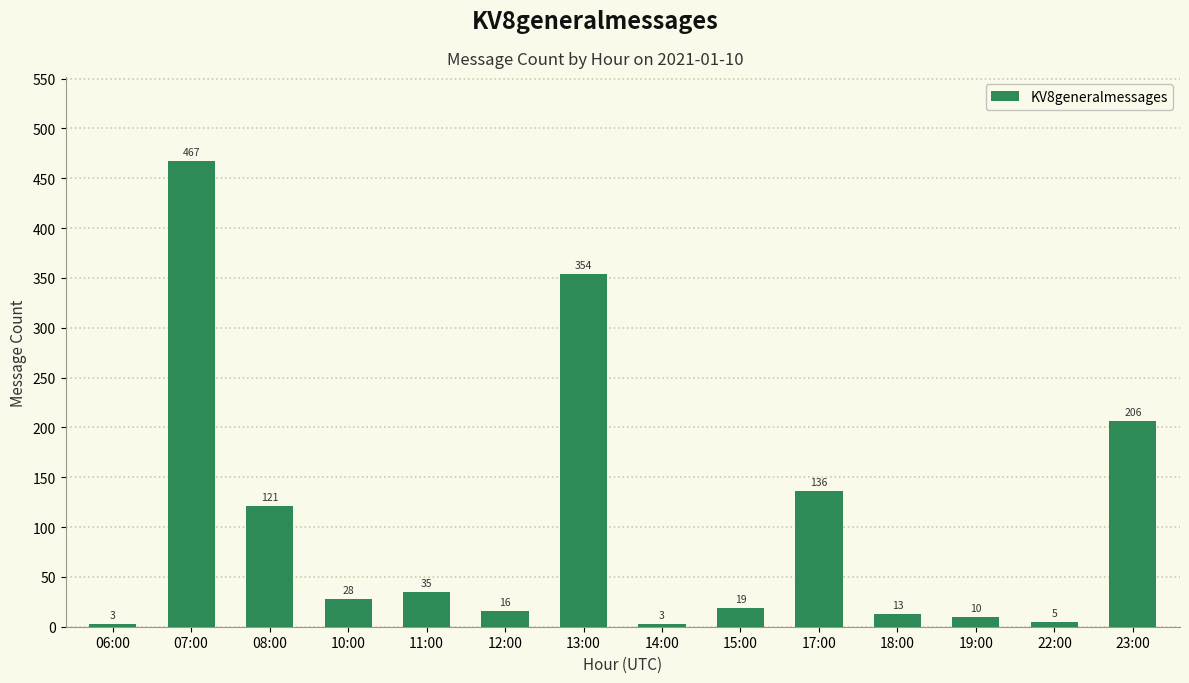

What is the sum of the values at 15:00 and 23:00?

225